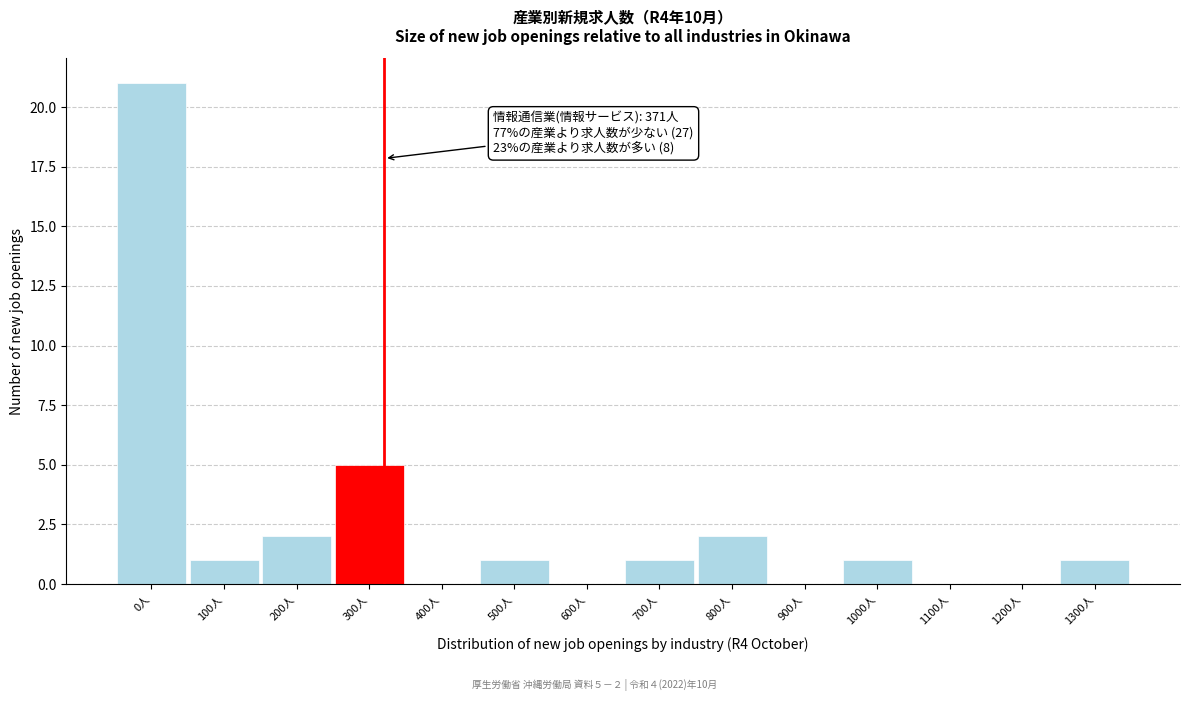

Reading right to left, extract all data points from this chart.

1300人=1	1200人=0	1100人=0	1000人=1	900人=0	800人=2	700人=1	600人=0	500人=1	400人=0	300人=5	200人=2	100人=1	0人=21